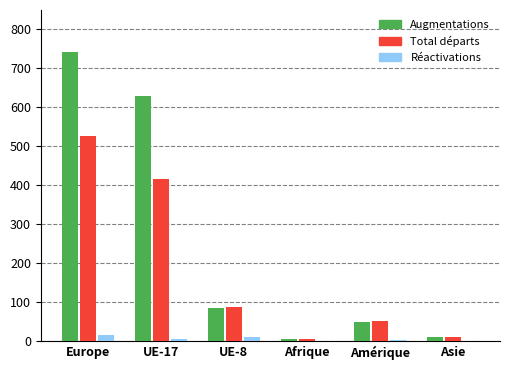

True or false: Augmentations has a value of 136 at UE-8.

False